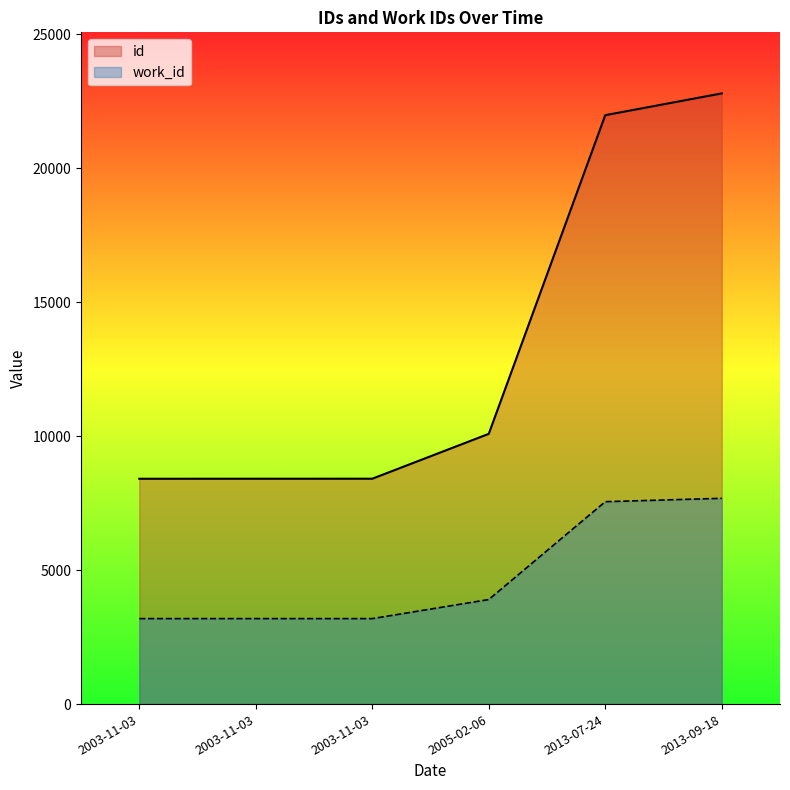

What is the sum of all work_id values?

28714